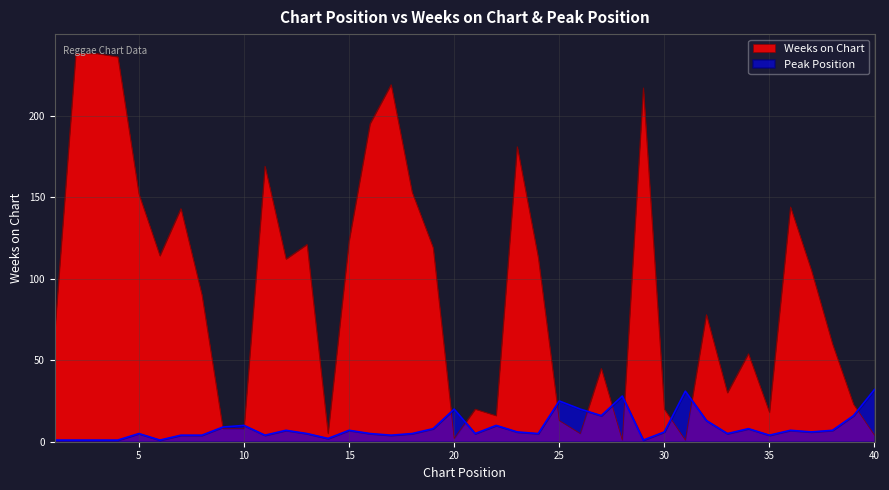

At which label does Peak Position first exceed 6?

9